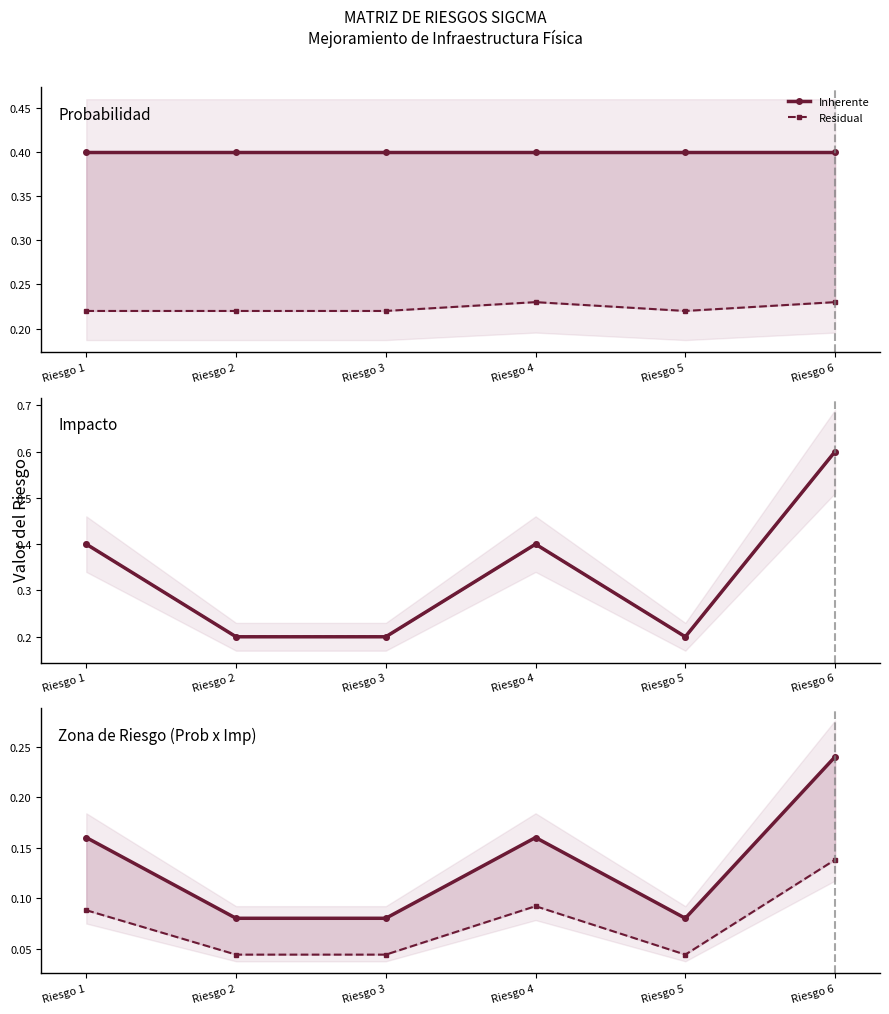

True or false: Inherente and Residual intersect in this chart.

False